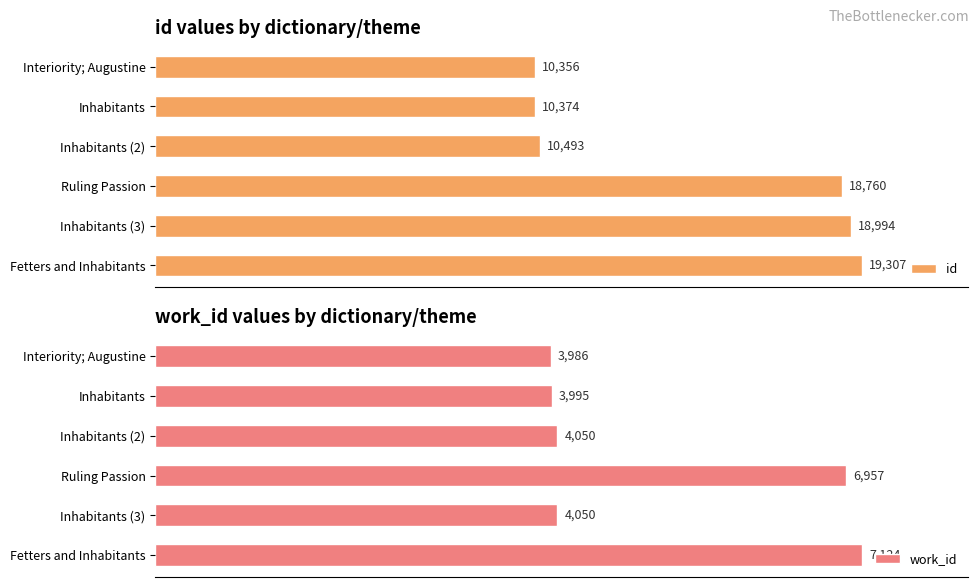

How many values in the work_id series are below 4050?

2